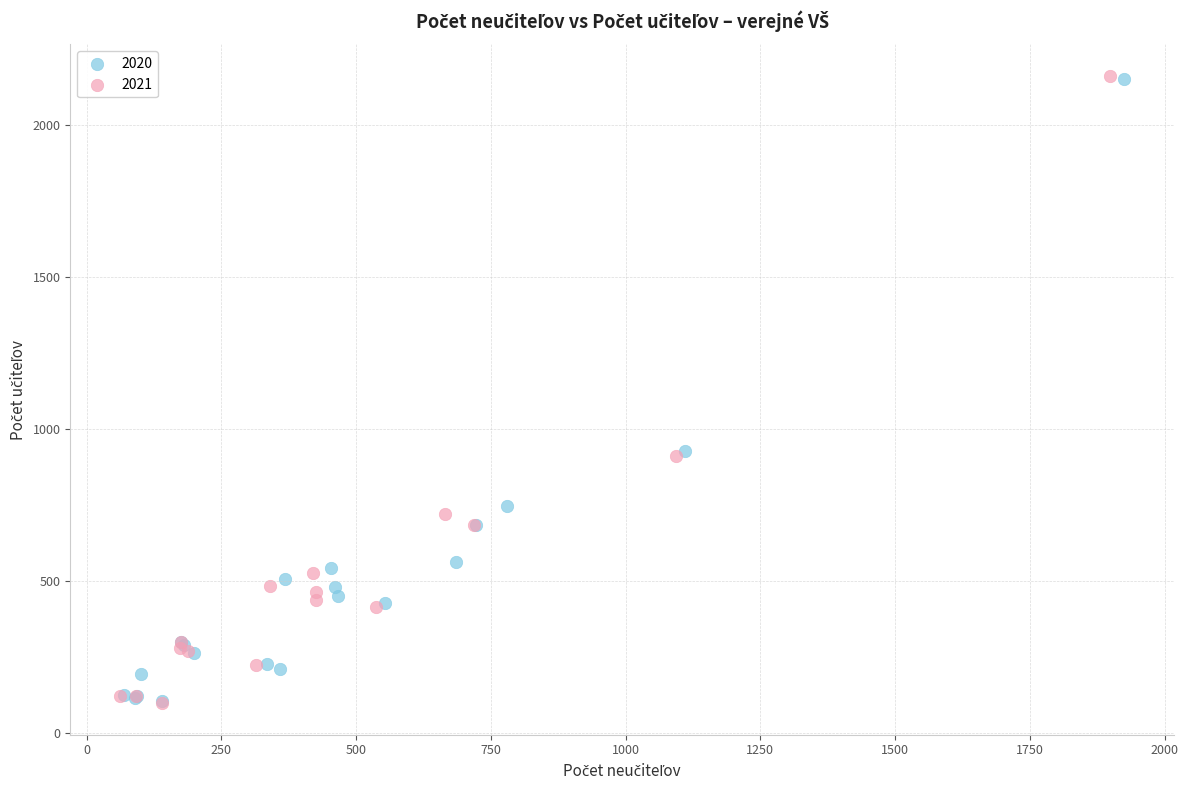

What are all the series names shown in the legend?

2020, 2021